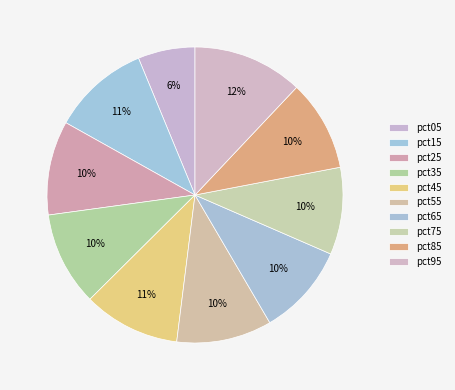

How many segments does this pie chart have?

10